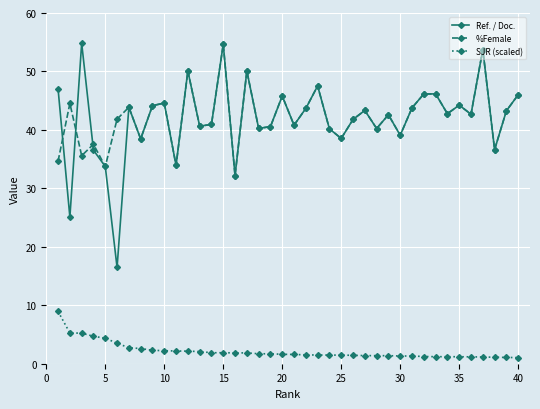

What is the lowest value of the Ref. / Doc. series?

16.5